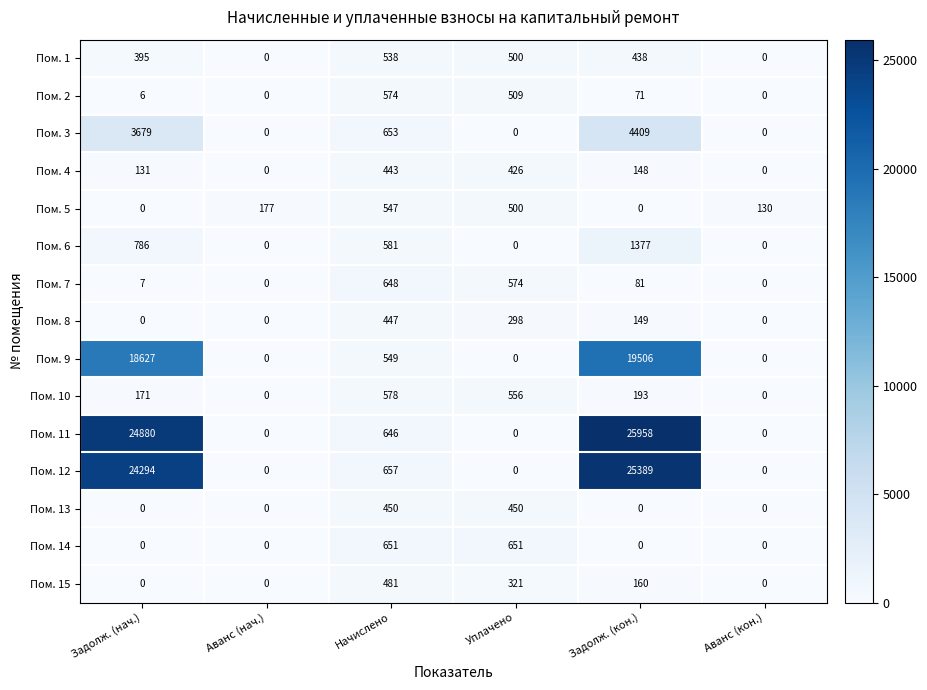

Is it true that Пом. 8 equals -169 at Аванс (кон.)?

False